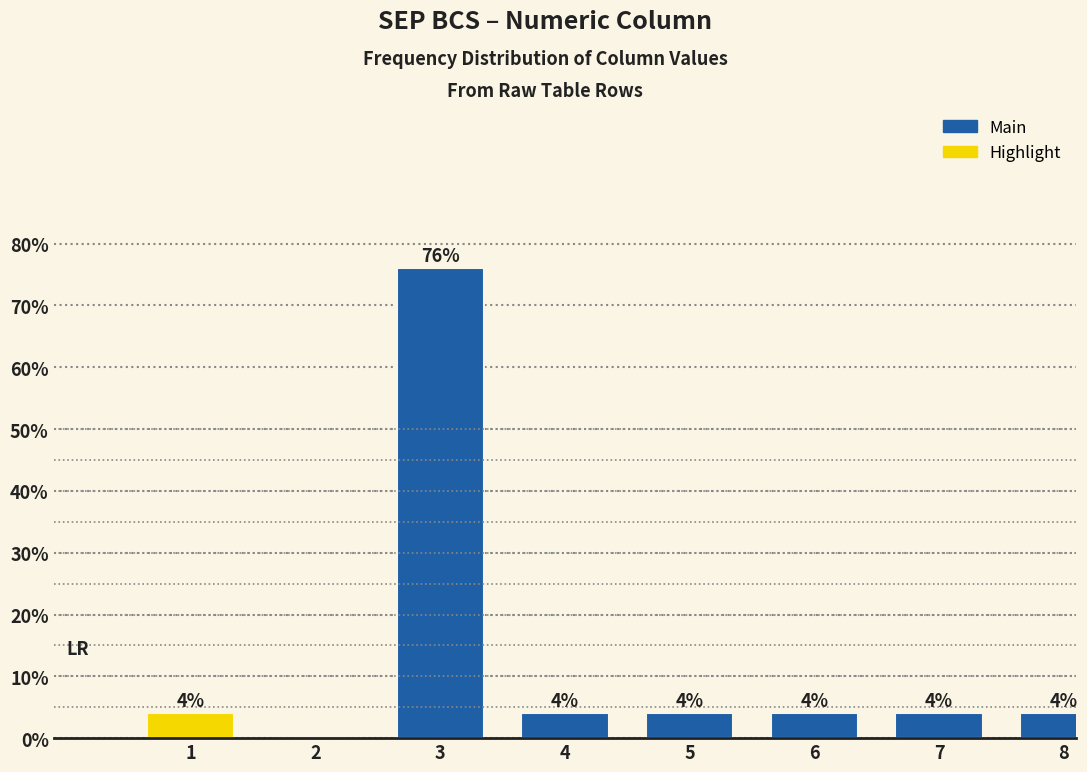

Reading left to right, list all the values displayed in this chart.

1=4	2=0	3=76	4=4	5=4	6=4	7=4	8=4